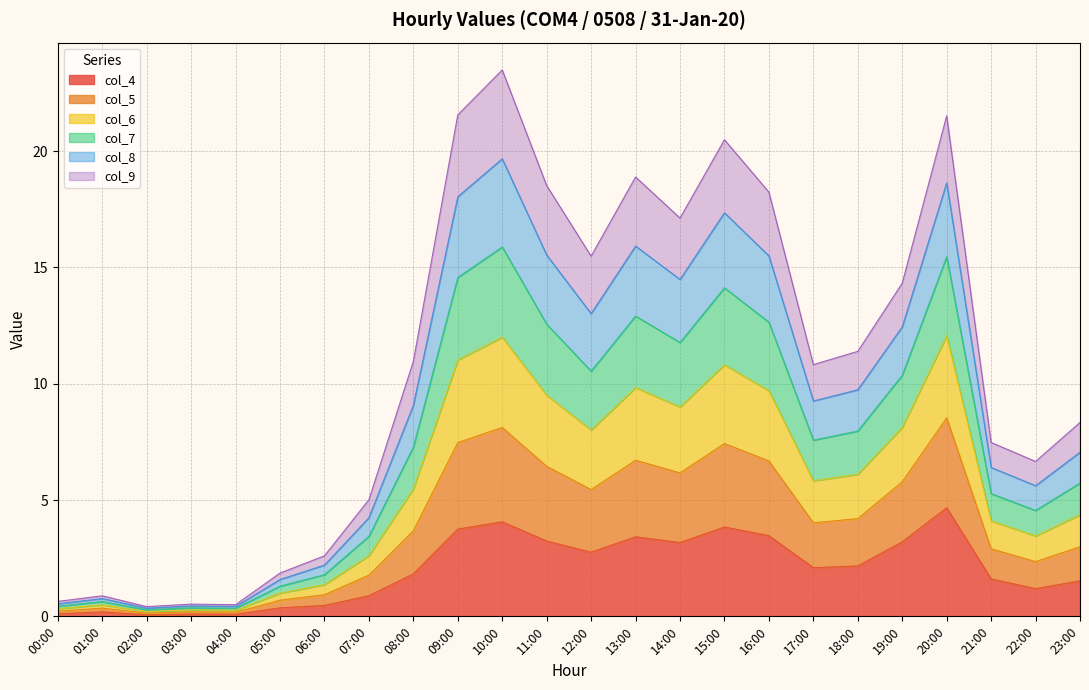

At which label does col_8 first exceed 5?

08:00